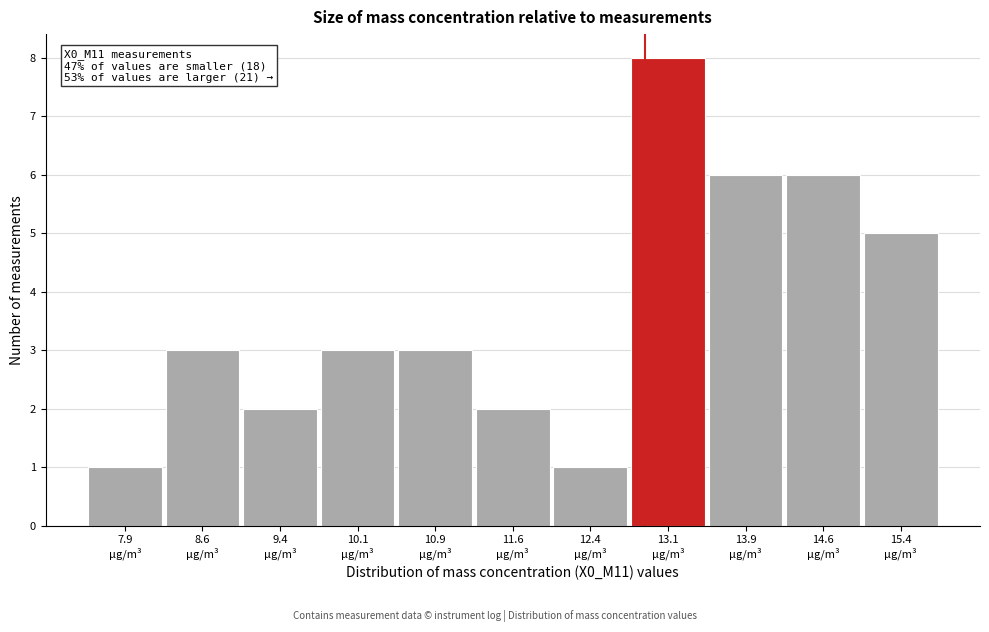

Over which range of the x-axis is the bar tallest?

12.75 to 13.50